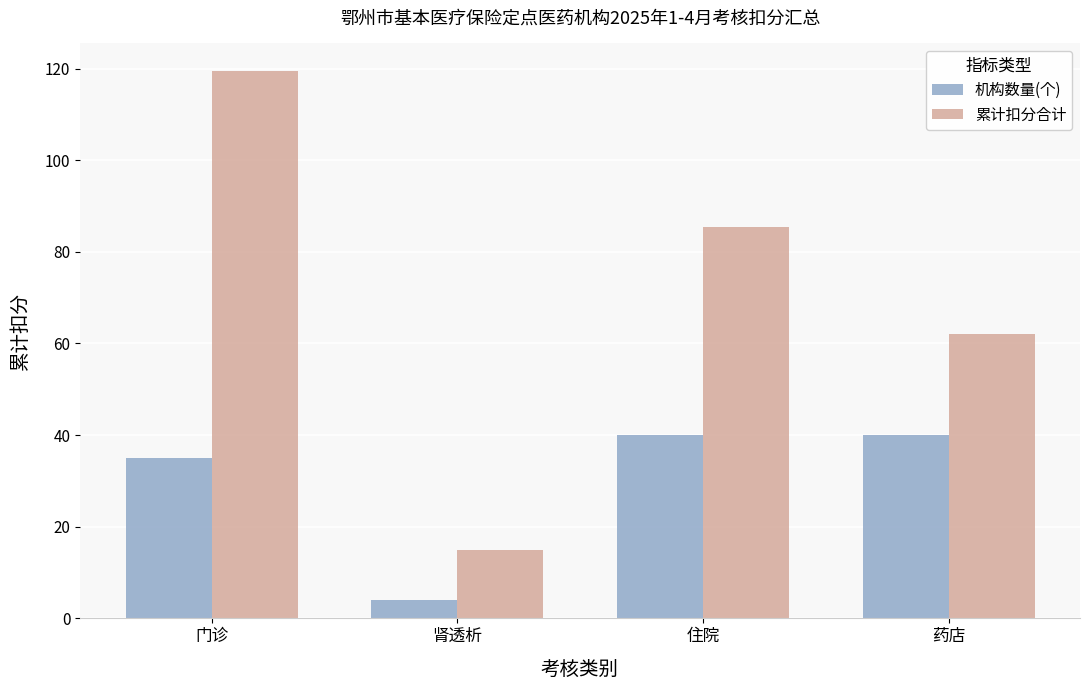

At which label does 累计扣分合计 first exceed 85?

门诊